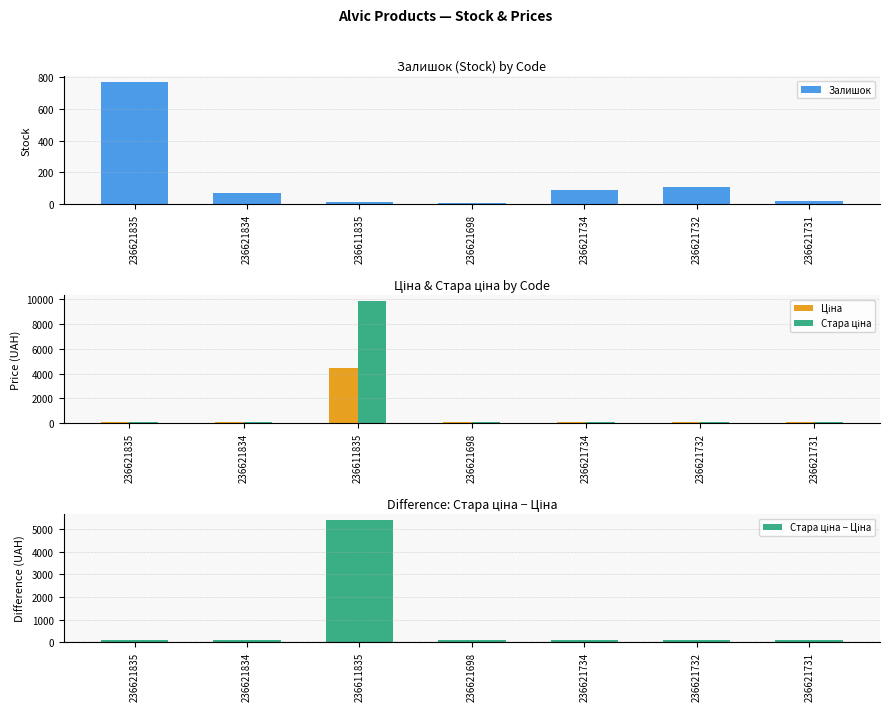

What is the difference between the second highest and second lowest values in the Залишок series?

89